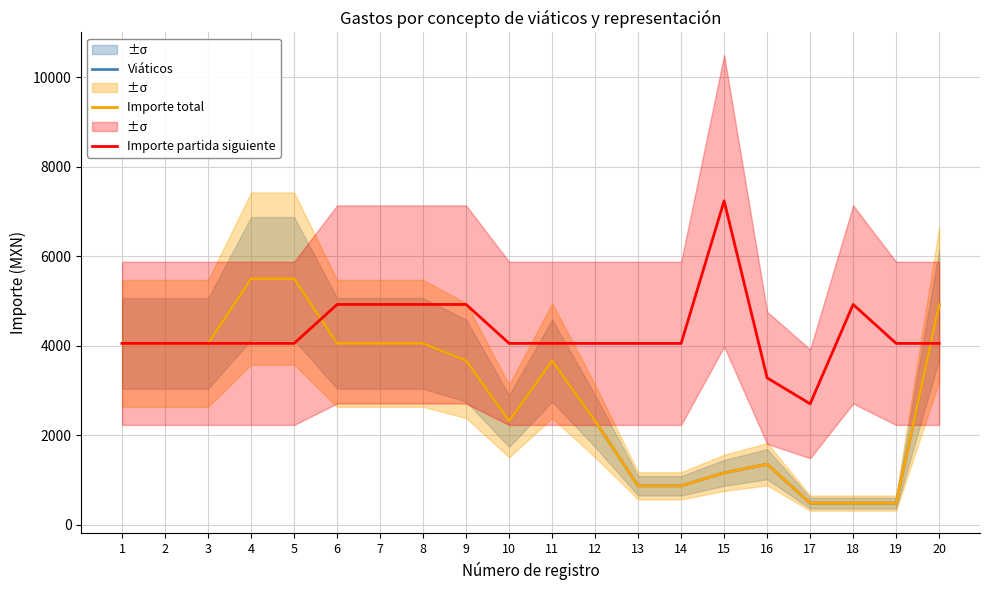

The value of Importe partida siguiente at 18 is 7702. True or false?

False